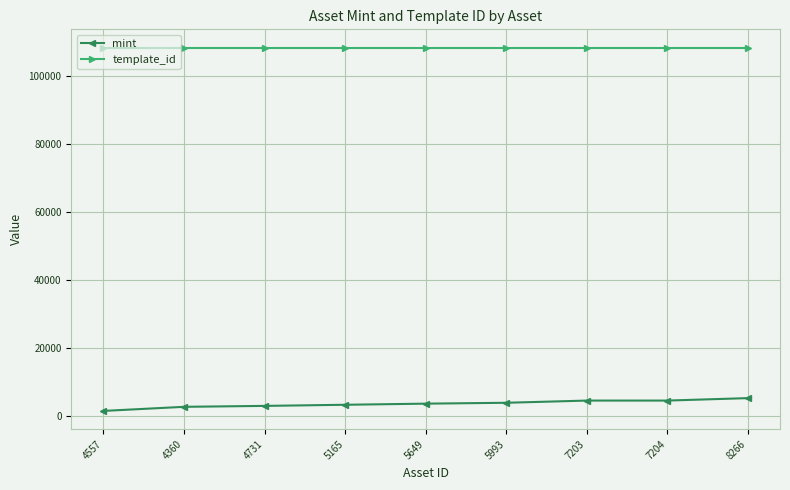

True or false: template_id and mint cross at least once.

False